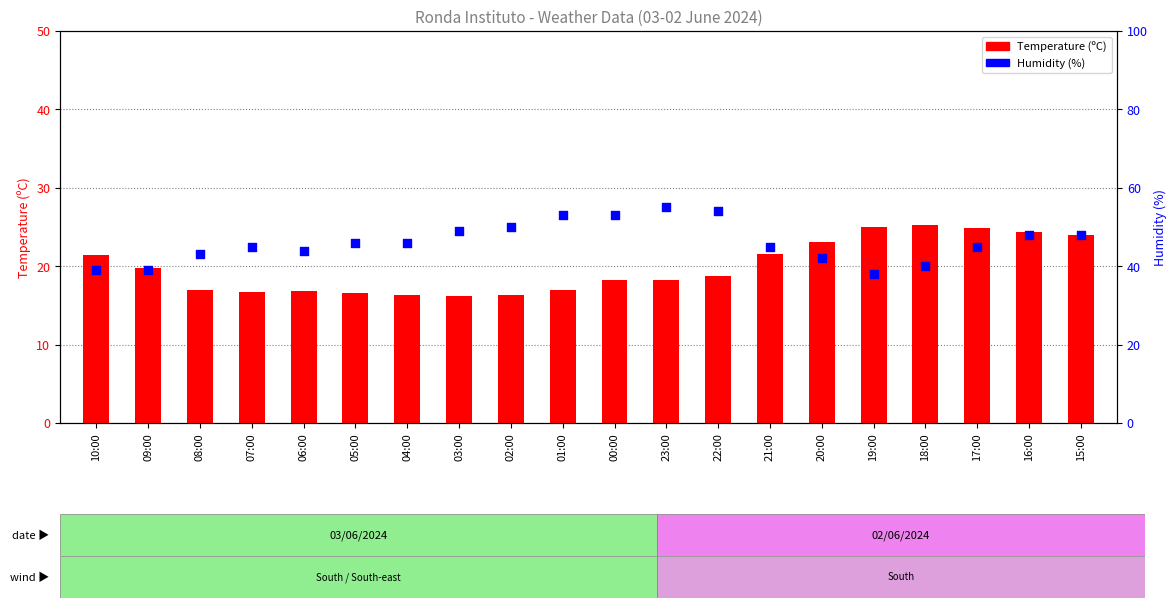

Which series reaches the maximum Y coordinate?

Humidity (%)